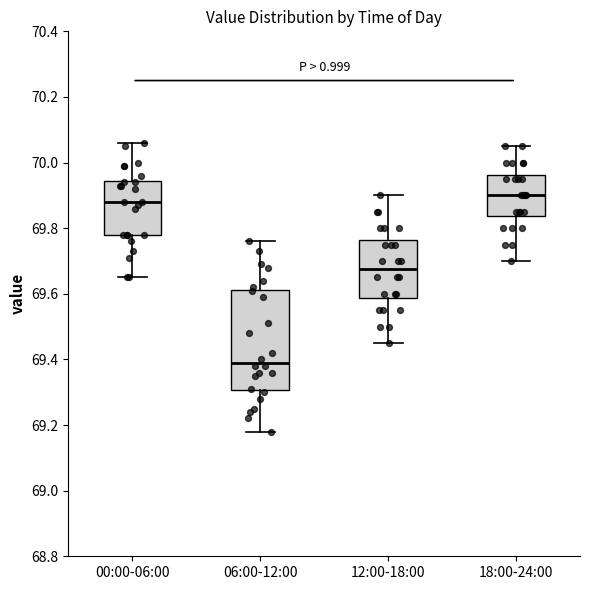

Reading left to right, read every box against the y-axis: the position of its median line, the range the box covers, and the ends of its whiskers. The values are not printed on the chart, so give them approximately, as read against the axis.

00:00-06:00: median 69.88, box 69.78 to 69.94, whiskers 69.66 to 70.06
06:00-12:00: median 69.40, box 69.30 to 69.62, whiskers 69.18 to 69.76
12:00-18:00: median 69.68, box 69.58 to 69.76, whiskers 69.46 to 69.90
18:00-24:00: median 69.90, box 69.84 to 69.96, whiskers 69.70 to 70.06